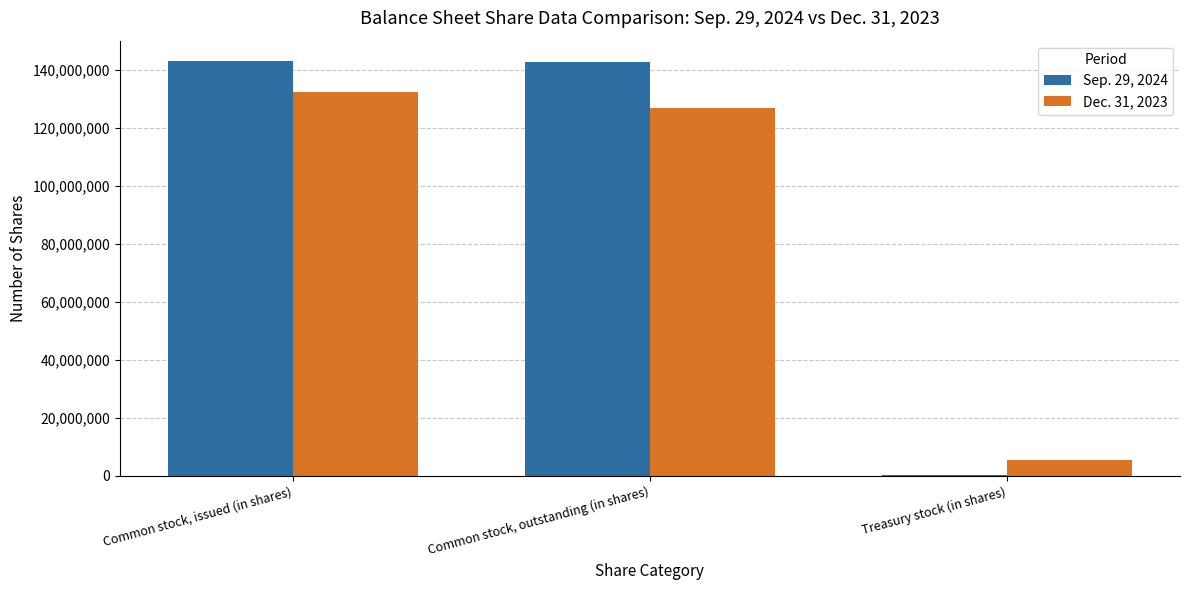

Which series has the largest total across all categories?

Sep. 29, 2024